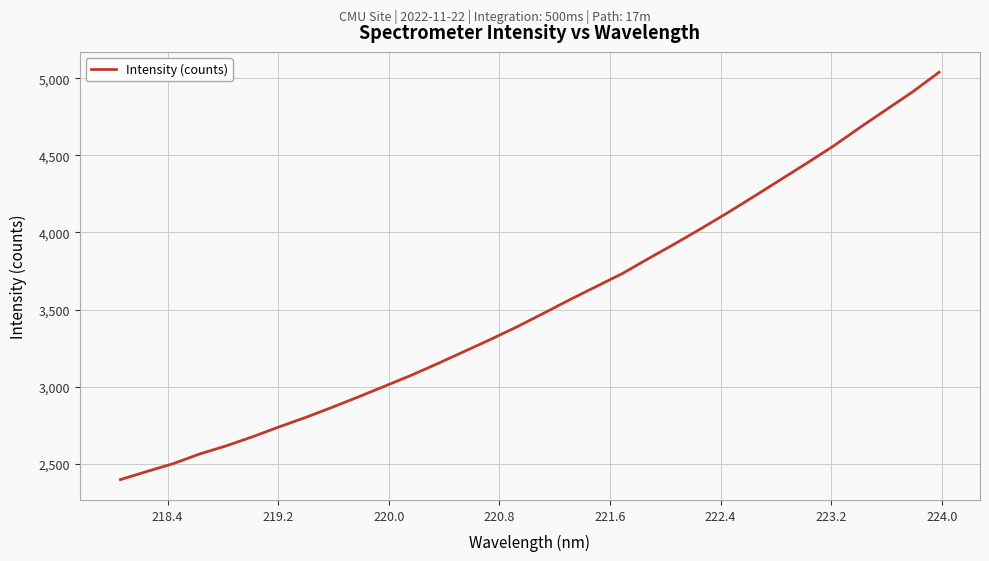

What is the difference between the maximum and minimum values?

2642.3